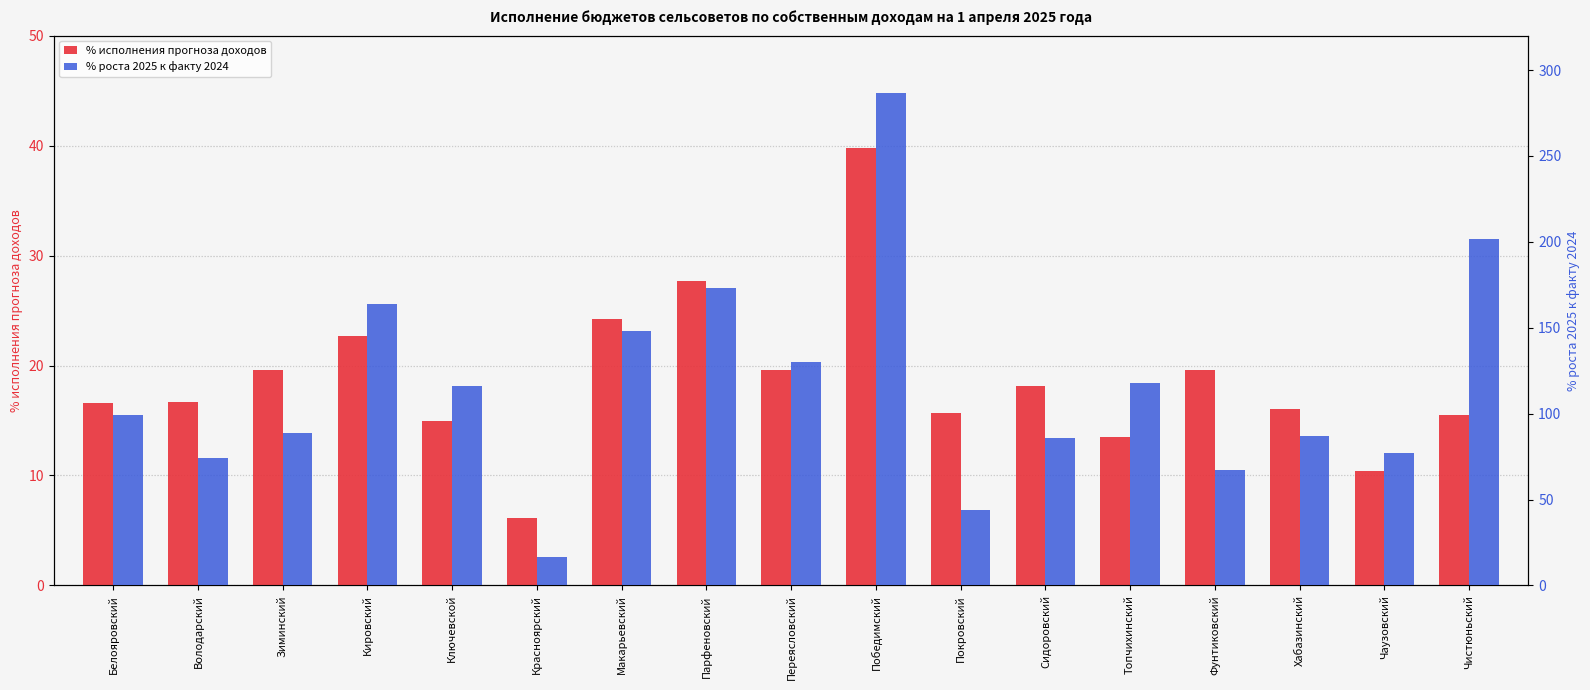

How many groups of bars are there?

17